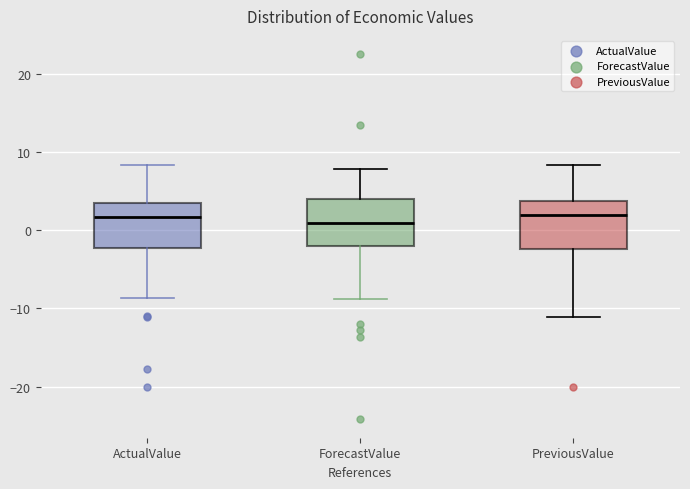

Reading left to right, read every box against the y-axis: the position of its median line, the range the box covers, and the ends of its whiskers. The values are not printed on the chart, so give them approximately, as read against the axis.

ActualValue: median 2, box -2 to 3, whiskers -9 to 8
ForecastValue: median 1, box -2 to 4, whiskers -9 to 8
PreviousValue: median 2, box -2 to 4, whiskers -11 to 8